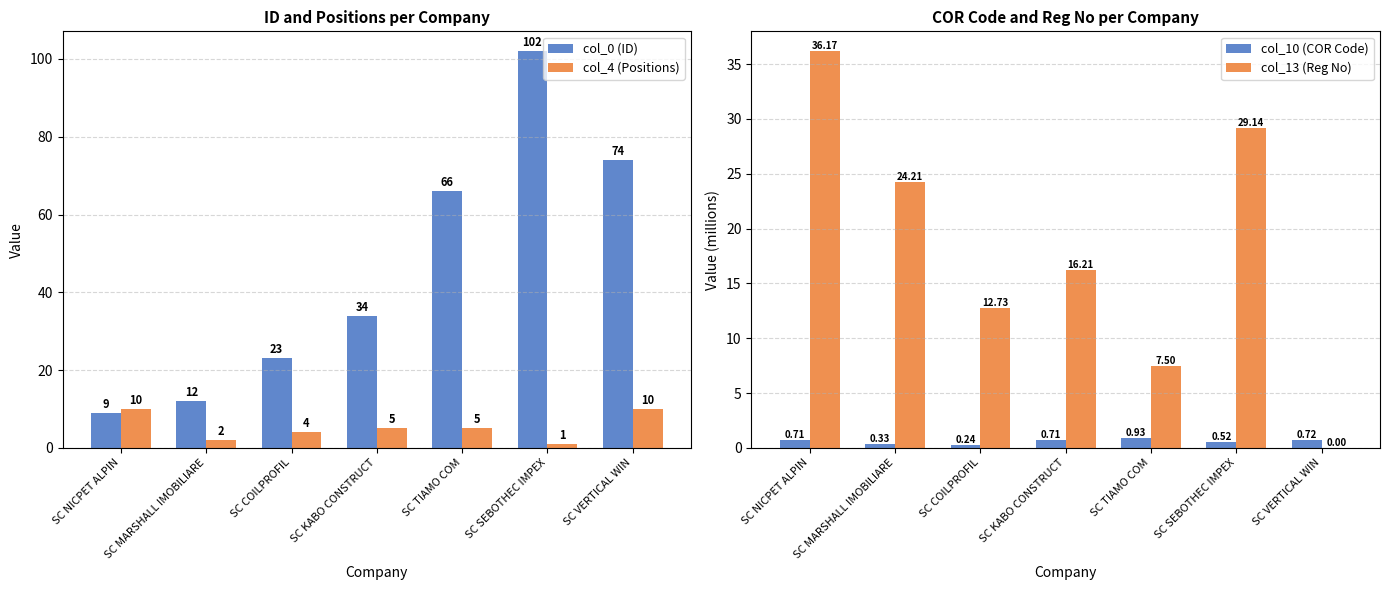

What is the highest value of the col_4 (Positions) series?

10